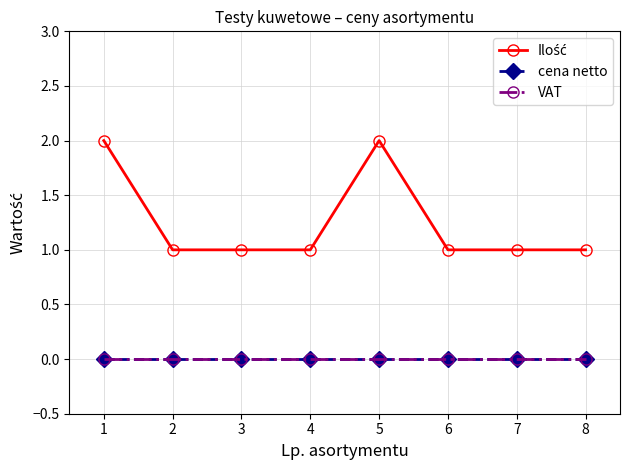

What are all the series names shown in the legend?

Ilość, cena netto, VAT